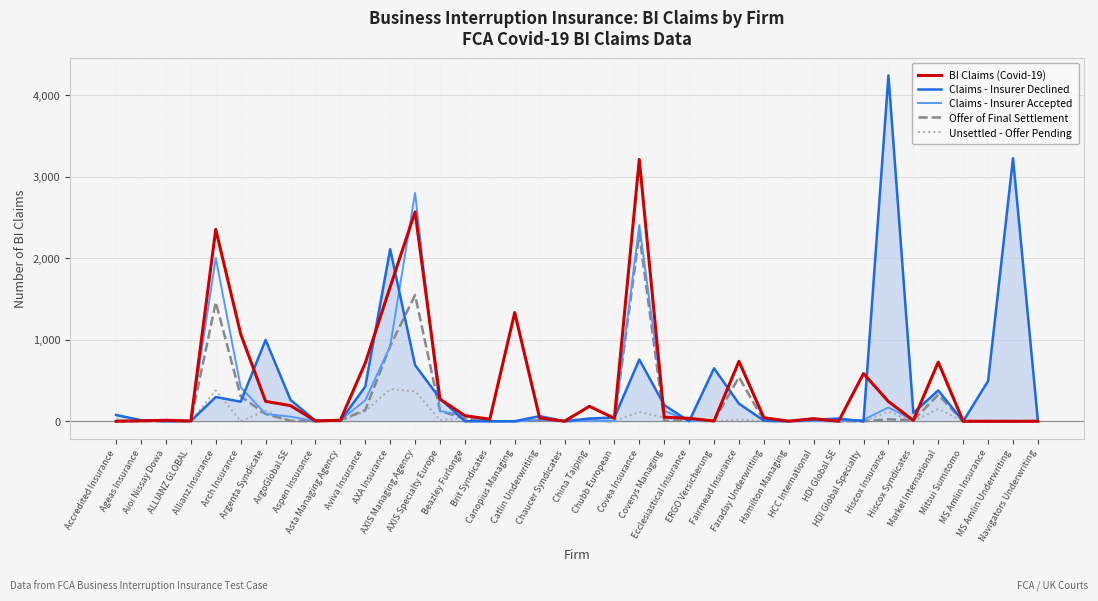

Rank the series by their maximum value, from highest to lowest.

Claims - Insurer Declined, BI Claims (Covid-19), Claims - Insurer Accepted, Offer of Final Settlement, Unsettled - Offer Pending